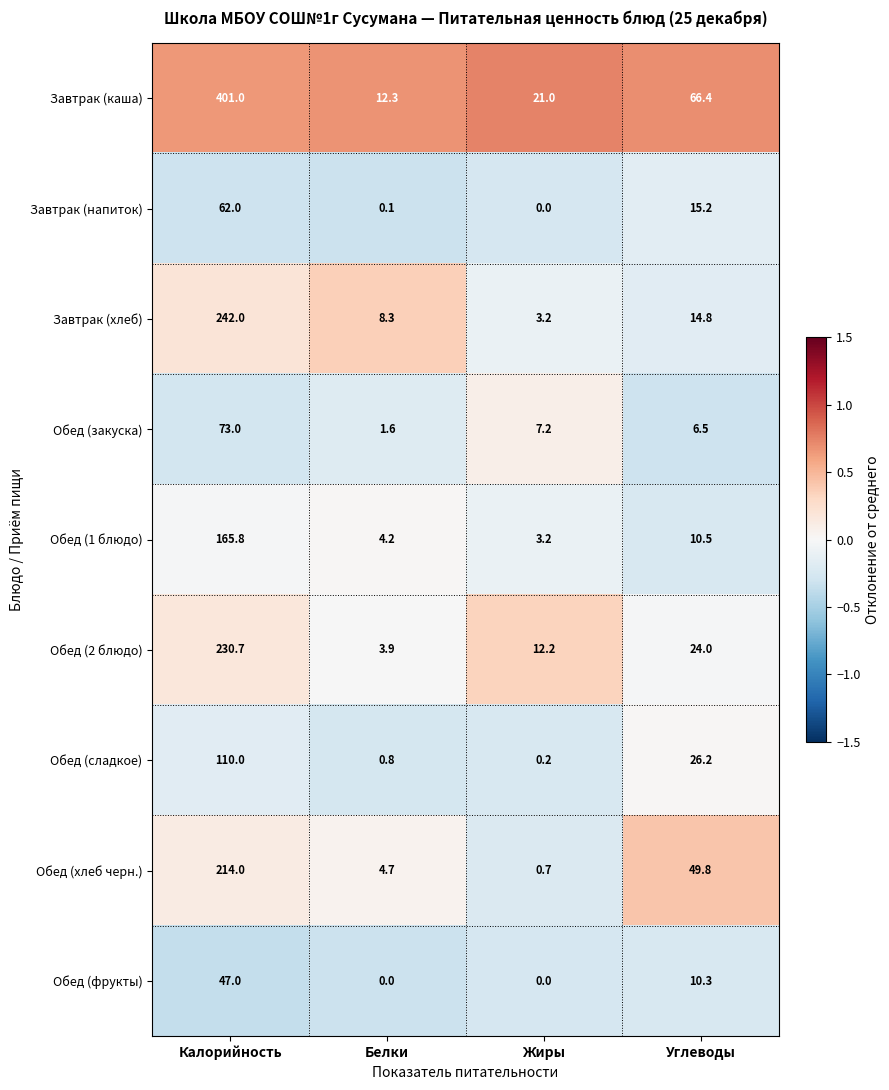

The Обед (2 блюдо) series shows 1.5 at Белки. True or false?

False